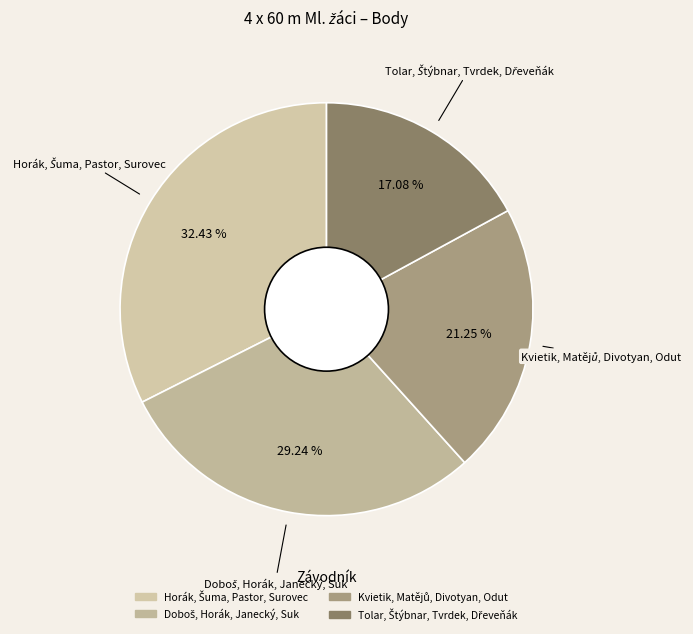

Is there a majority slice in this chart?

No